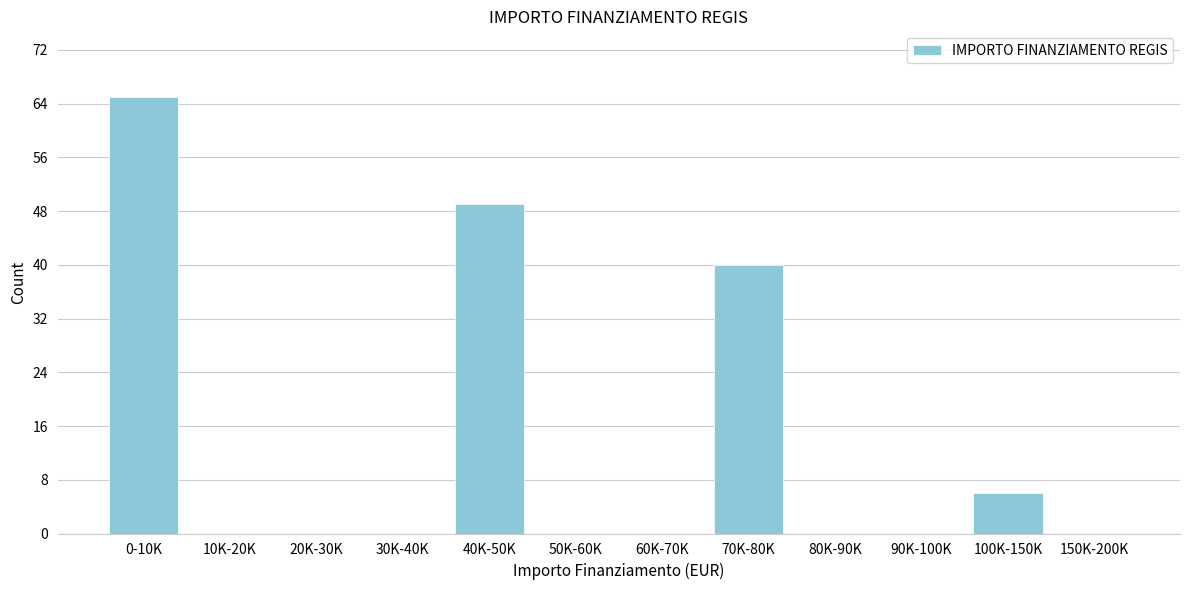

Reading left to right, extract all data points from this chart.

0-10K=65	10K-20K=0	20K-30K=0	30K-40K=0	40K-50K=49	50K-60K=0	60K-70K=0	70K-80K=40	80K-90K=0	90K-100K=0	100K-150K=6	150K-200K=0